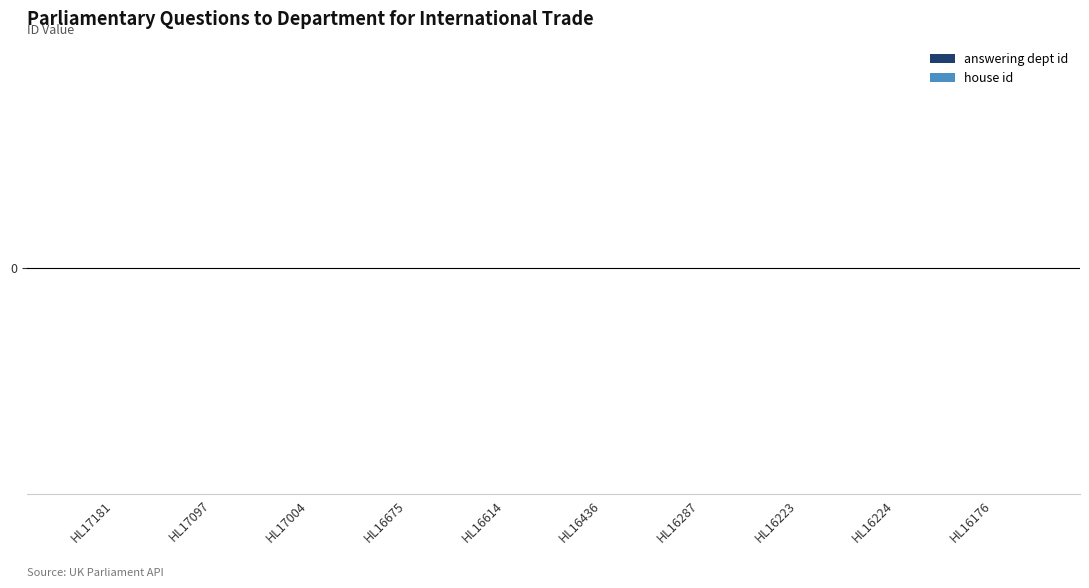

What is the value of the answering dept id bar at the 7th from the left?

202